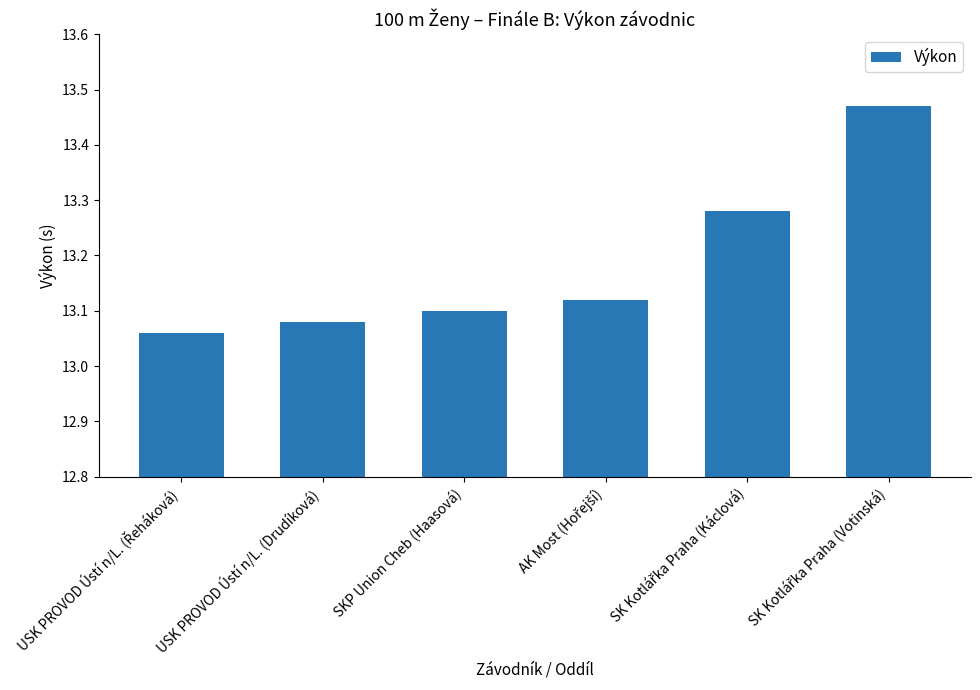

Is it true that the value at USK PROVOD Ústí n/L. (Drudíková) is 13.1?

True